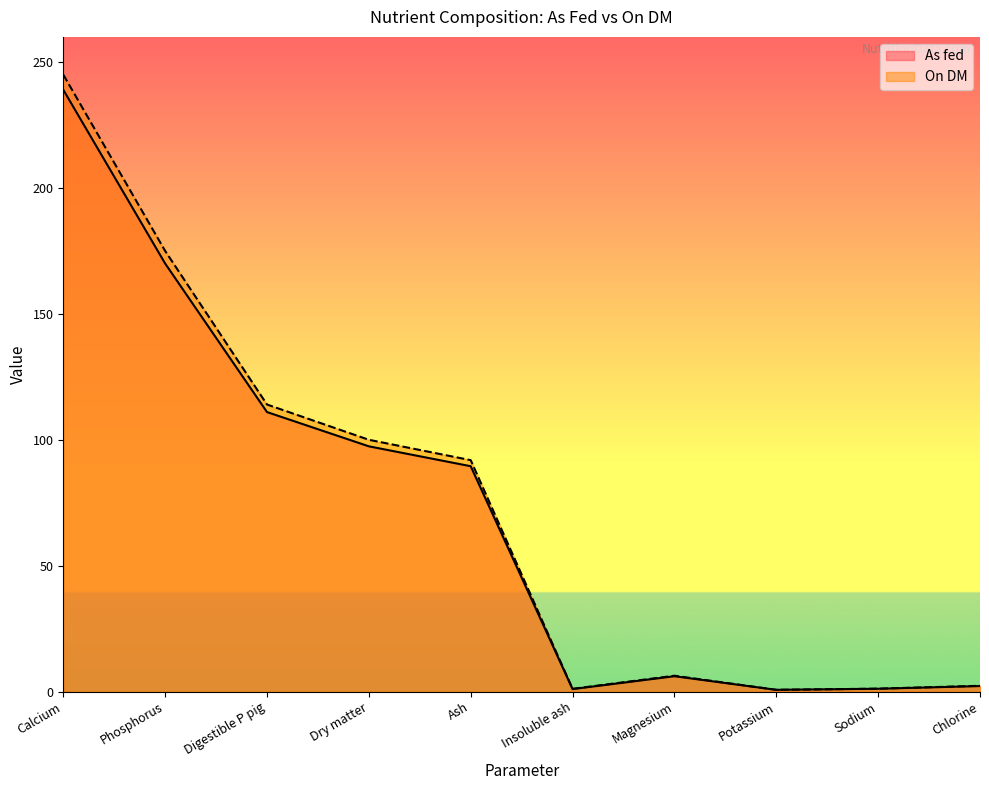

List the labels in order of On DM value, largest first.

Calcium, Phosphorus, Digestible P pig, Dry matter, Ash, Magnesium, Chlorine, Sodium, Insoluble ash, Potassium